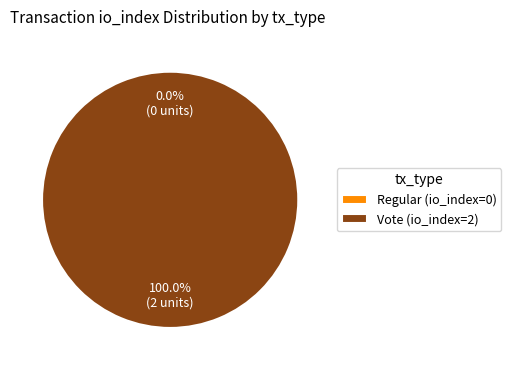

Is it true that Regular (io_index=0) is 12% of the pie?

False